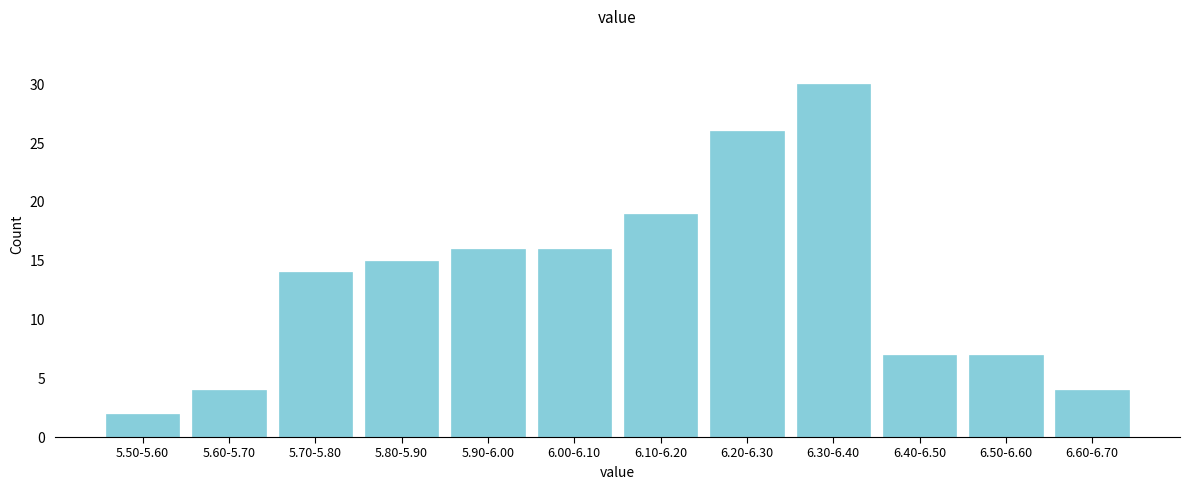

Reading right to left, list all the values displayed in this chart.

6.60-6.70=4	6.50-6.60=7	6.40-6.50=7	6.30-6.40=30	6.20-6.30=26	6.10-6.20=19	6.00-6.10=16	5.90-6.00=16	5.80-5.90=15	5.70-5.80=14	5.60-5.70=4	5.50-5.60=2